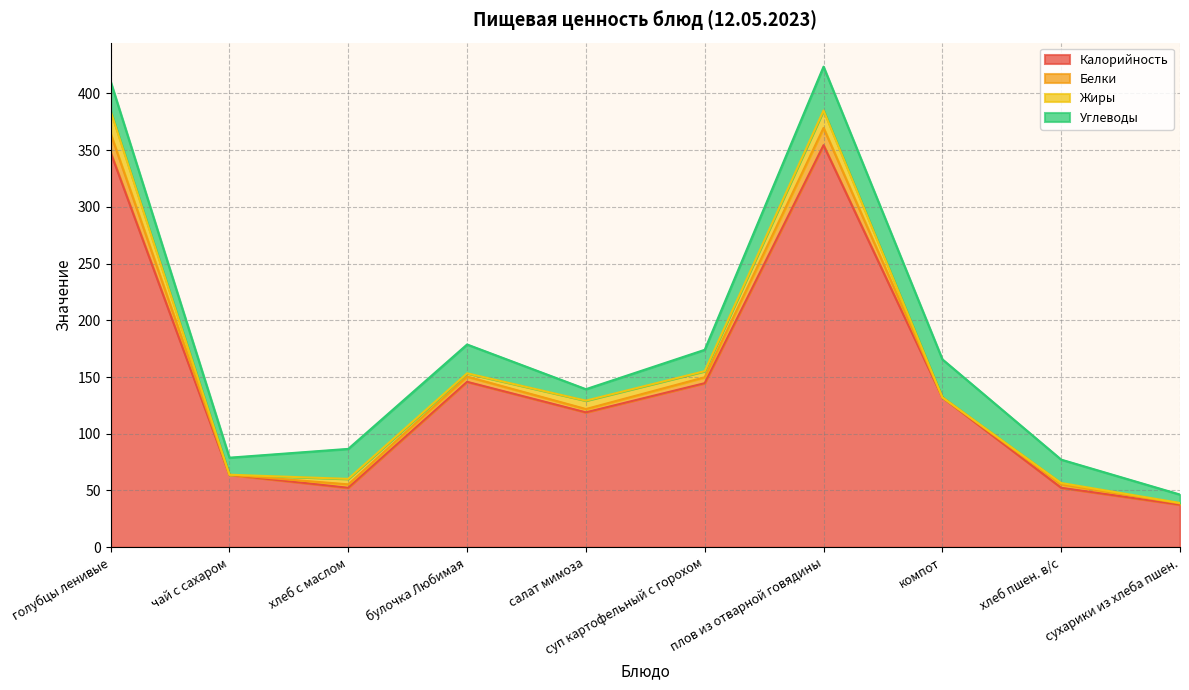

At which category does the chart reach its peak across all series?

плов из отварной говядины